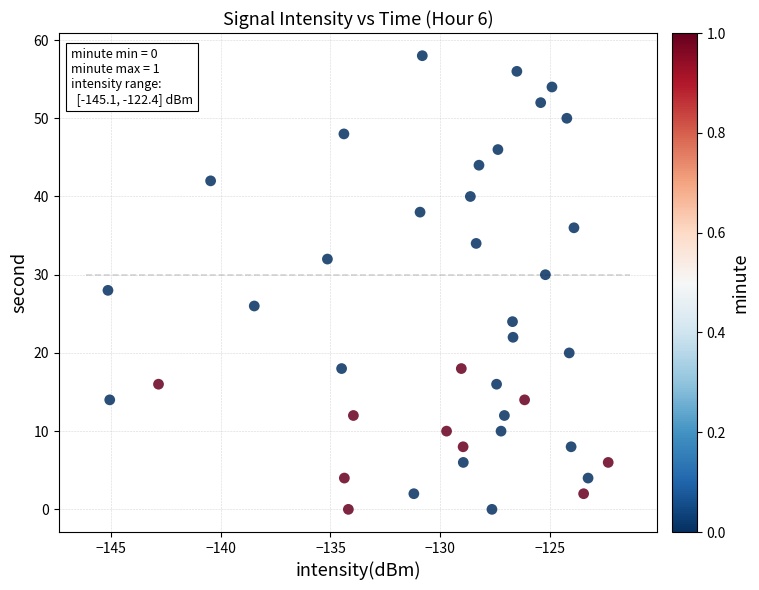

What is the range of Y values (max minus min)?

58